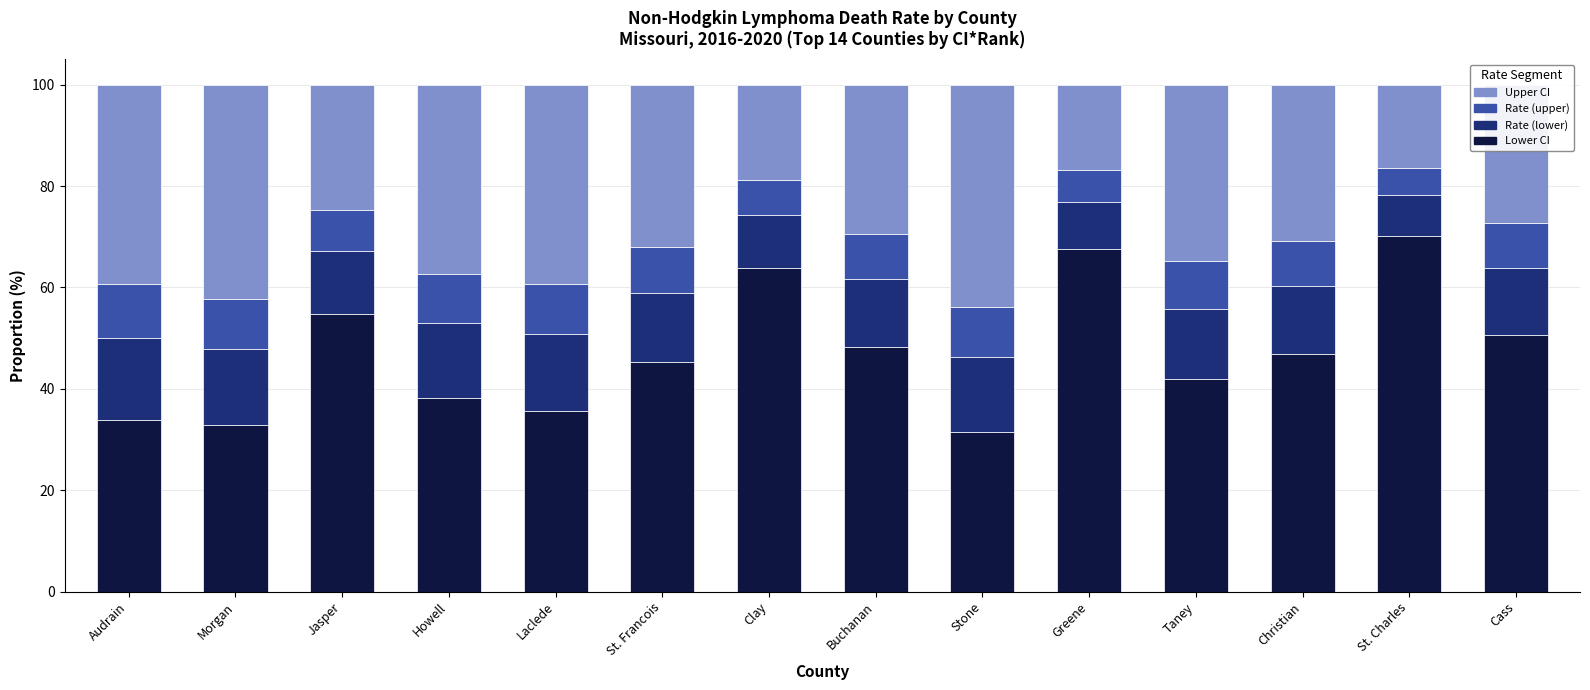

What is the total value across all series at Stone?

100.0